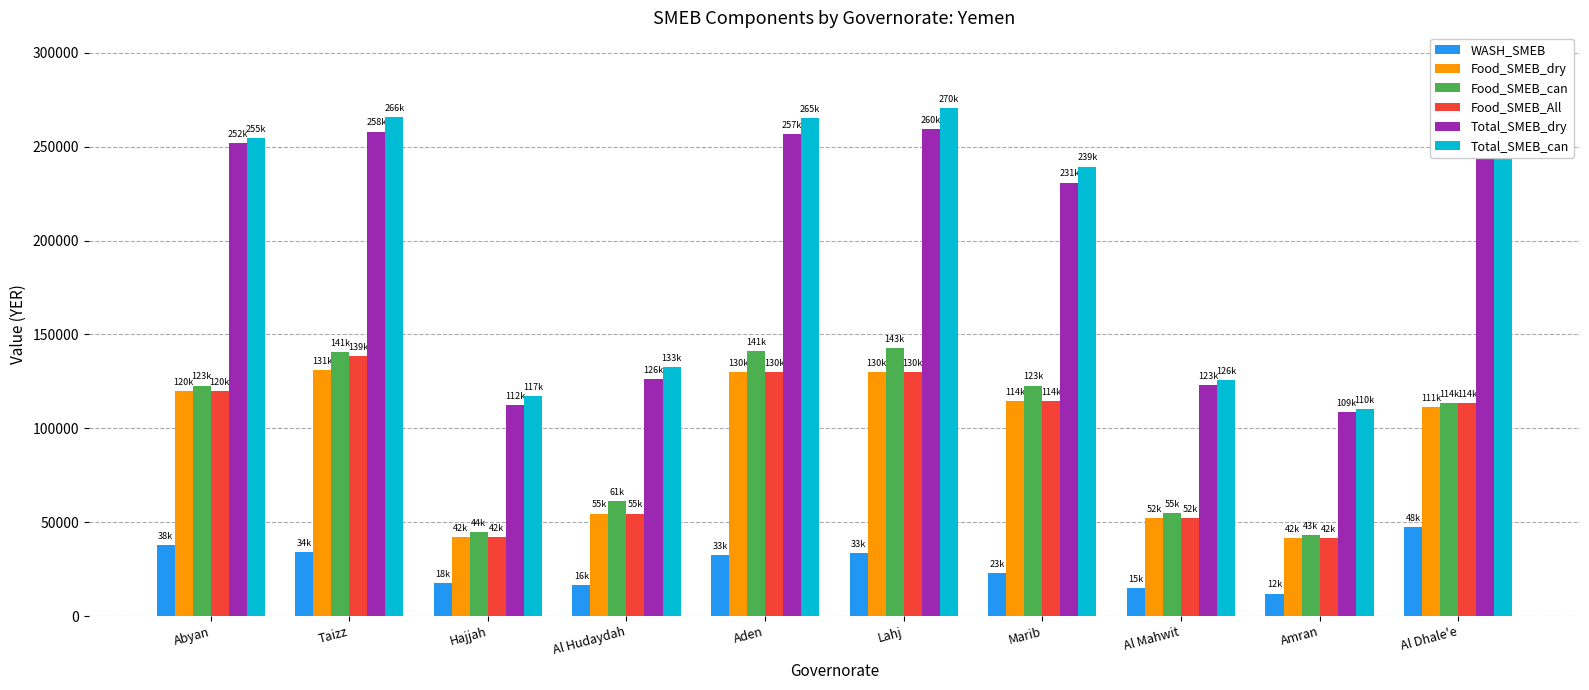

The value of Food_SMEB_can at Al Dhale'e is 30960. True or false?

False